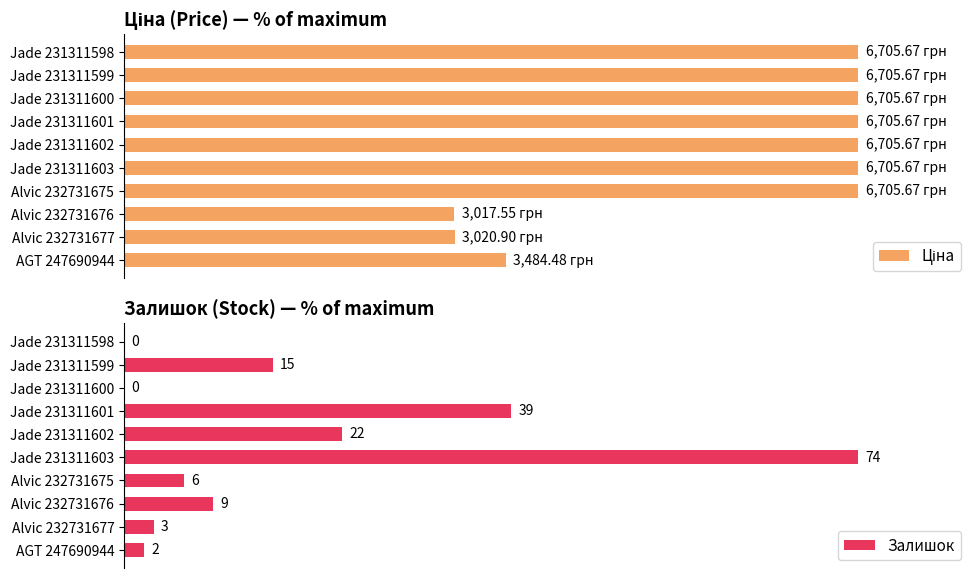

Reading right to left, list all the values displayed in this chart.

Ціна: 100.0	100.0	100.0	100.0	100.0	100.0	100.0	45.0	45.0	52.0
Залишок: 0.0	20.3	0.0	52.7	29.7	100.0	8.1	12.2	4.1	2.7